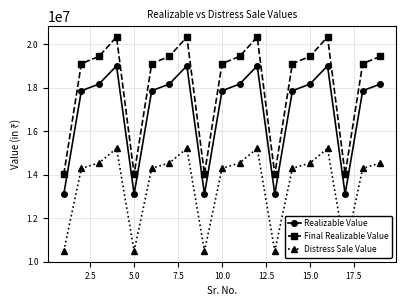

What is the lowest value of the Final Realizable Value series?

14021280